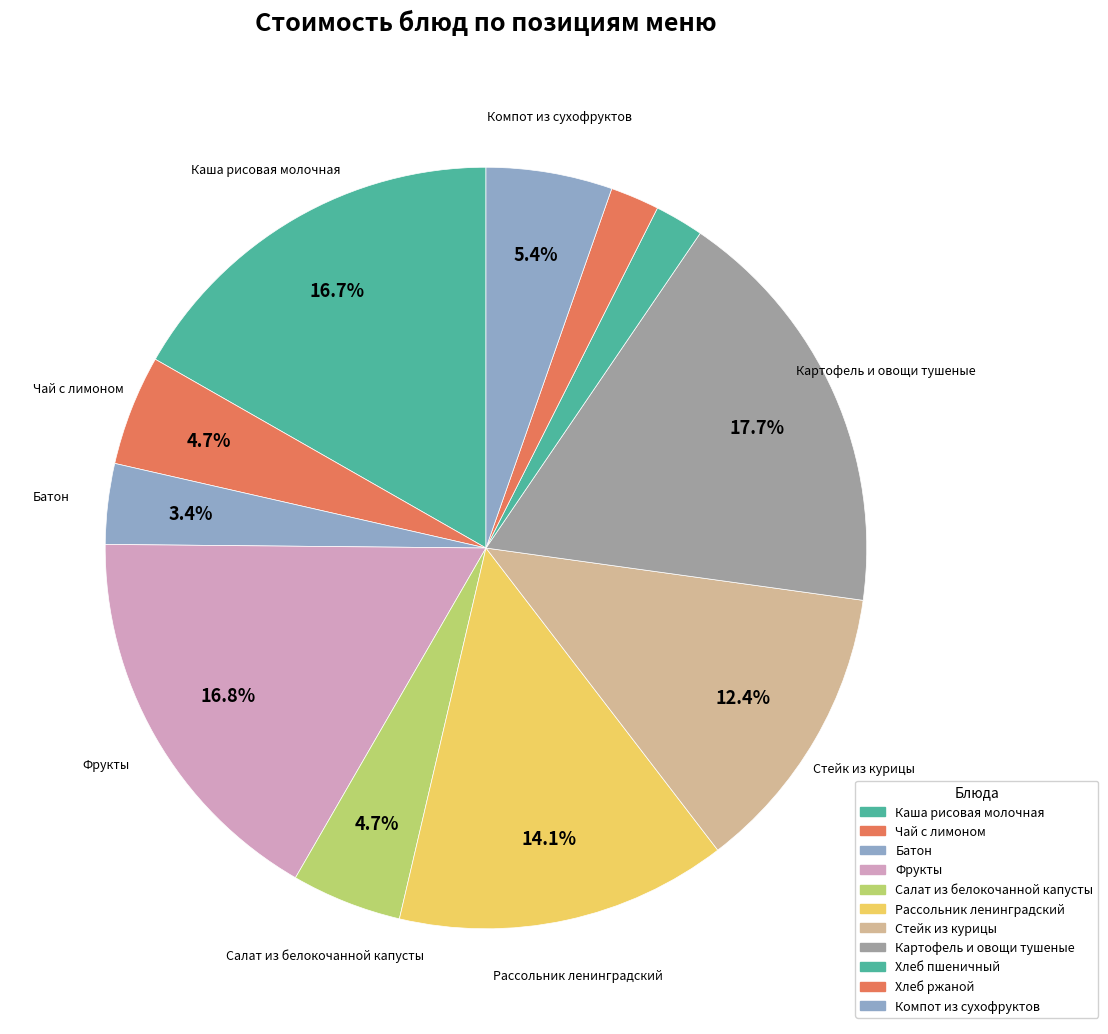

What percentage is the Хлеб пшеничный slice, to the nearest percent?

2%